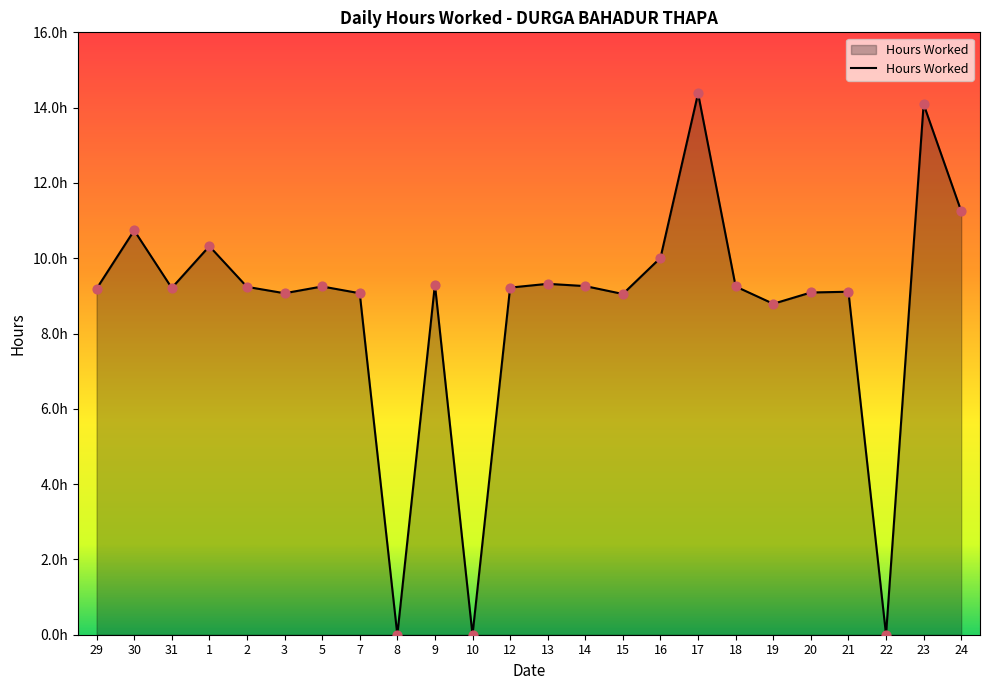

What is the ratio of the value at 21 to the value at 5?

1.0